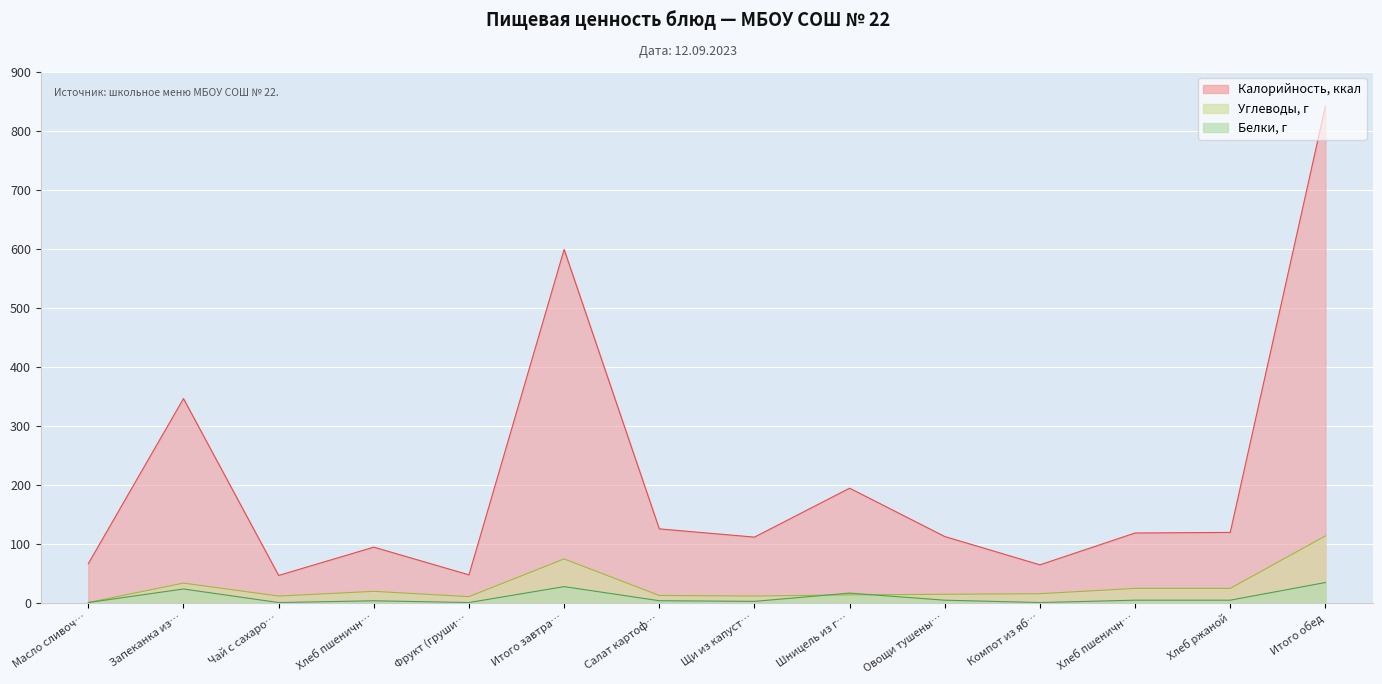

True or false: Белки and Калорийность intersect in this chart.

False